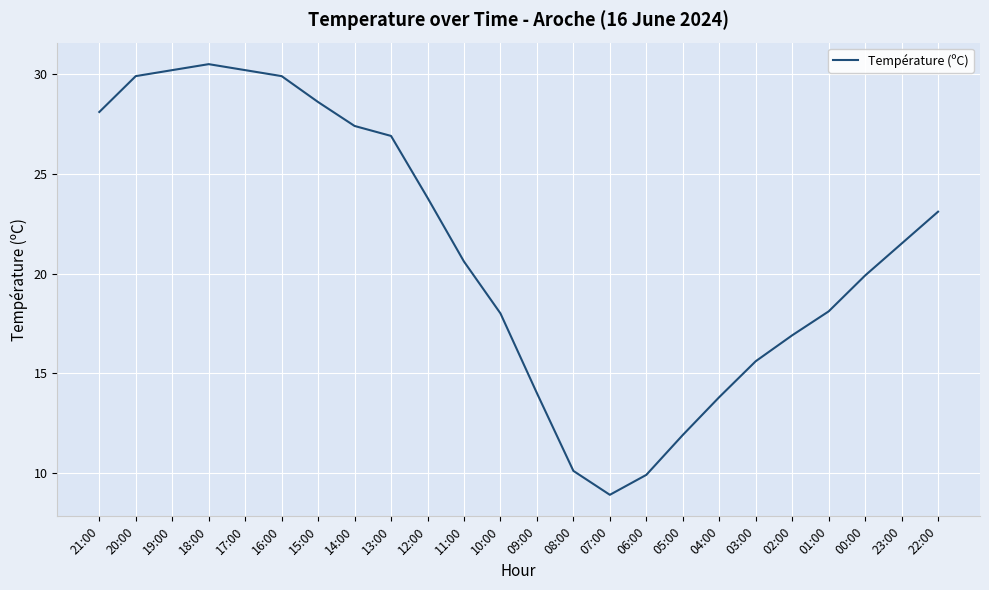

Reading right to left, transcribe all the data shown in this chart.

23.1	21.5	19.9	18.1	16.9	15.6	13.8	11.9	9.9	8.9	10.1	14.0	18.0	20.6	23.8	26.9	27.4	28.6	29.9	30.2	30.5	30.2	29.9	28.1